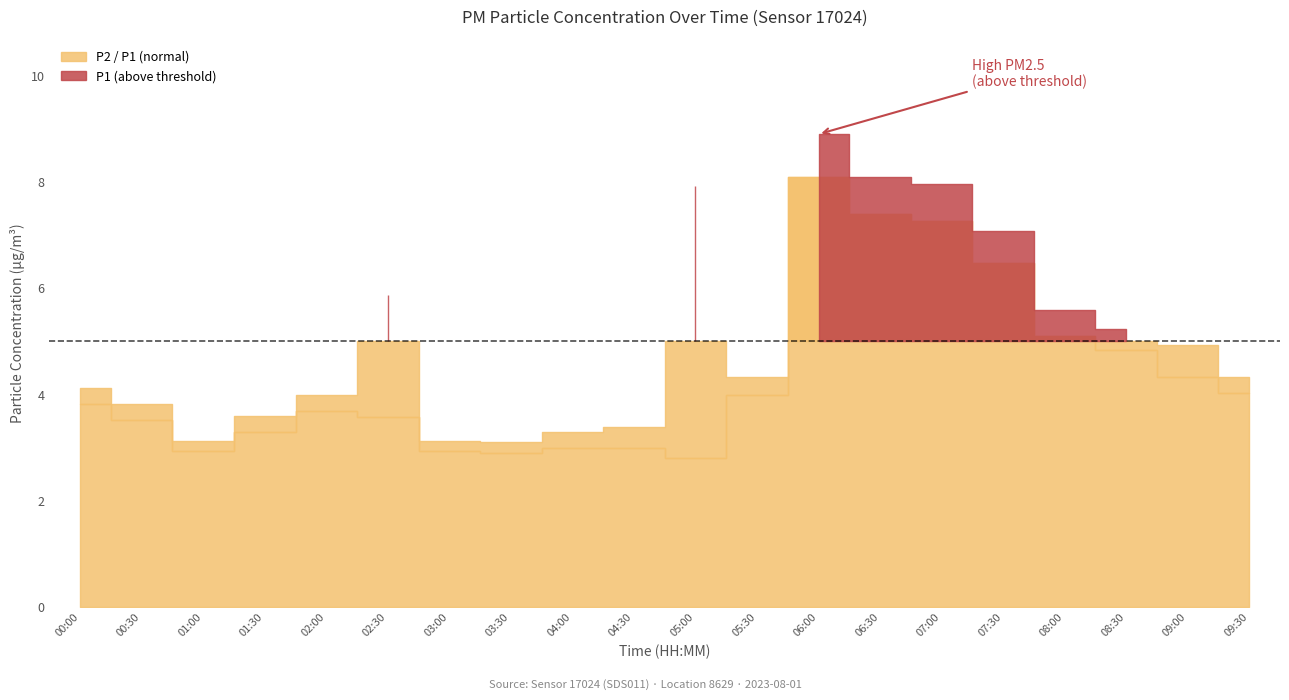

True or false: P2 and P1 cross at least once.

False